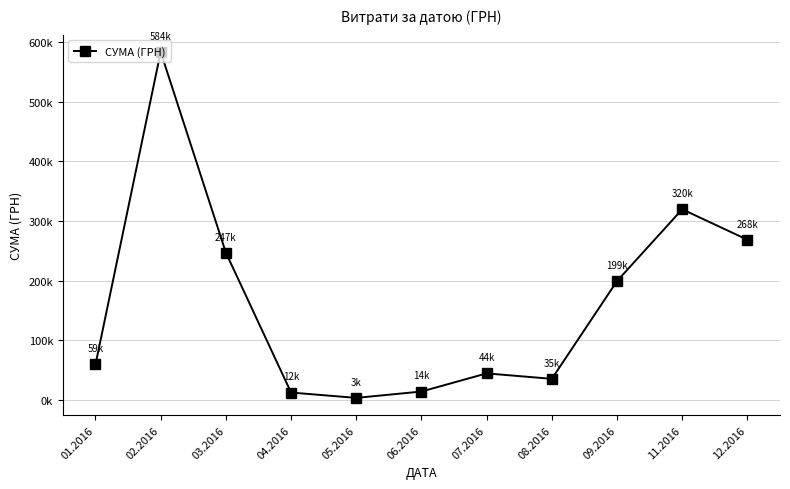

What is the difference between the second highest and second lowest values?

307457.9